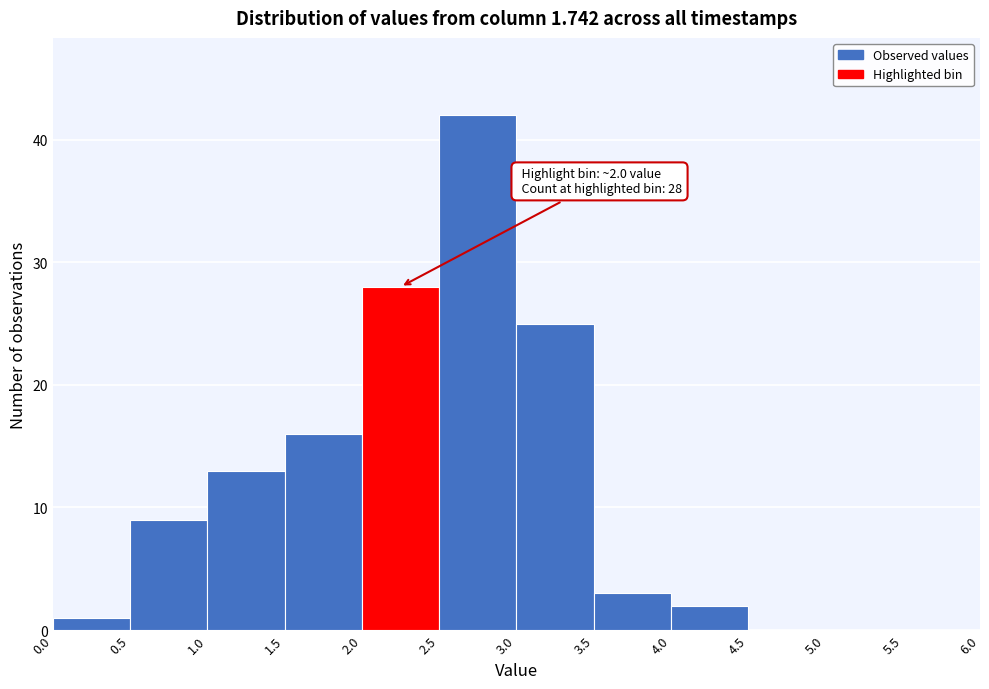

Over which range of the x-axis is the bar tallest?

2.5 to 3.0